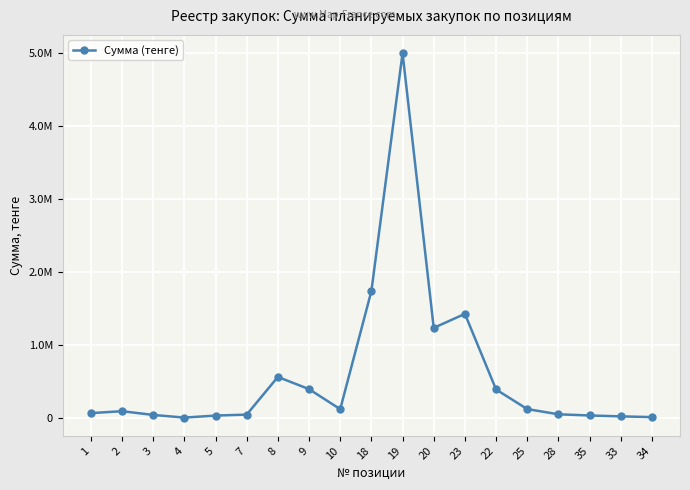

Does the chart have visible grid lines?

Yes